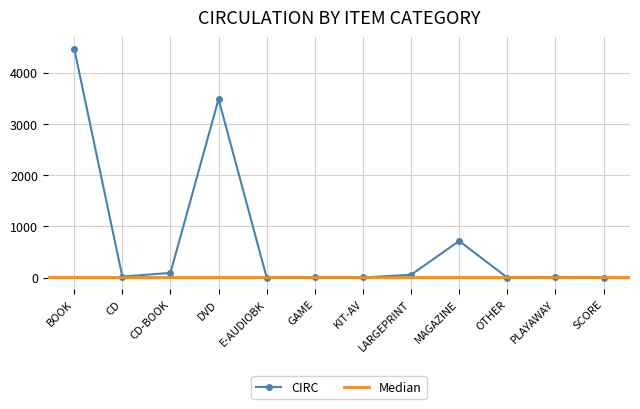

Reading left to right, list all the values displayed in this chart.

4468	21	94	3483	1	8	5	57	716	2	16	3